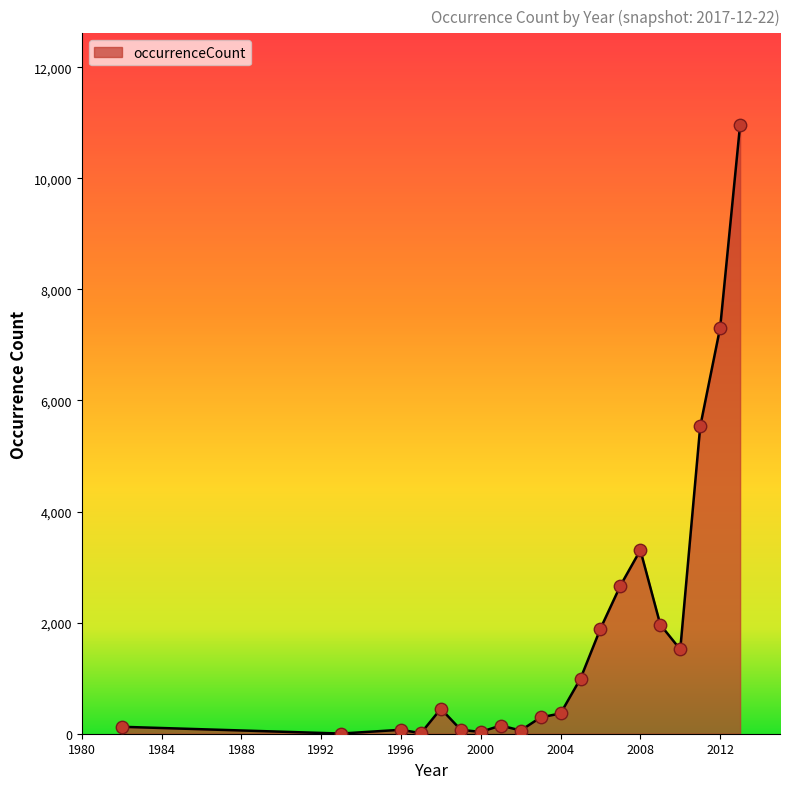

What is the difference between the maximum and minimum values?

10963